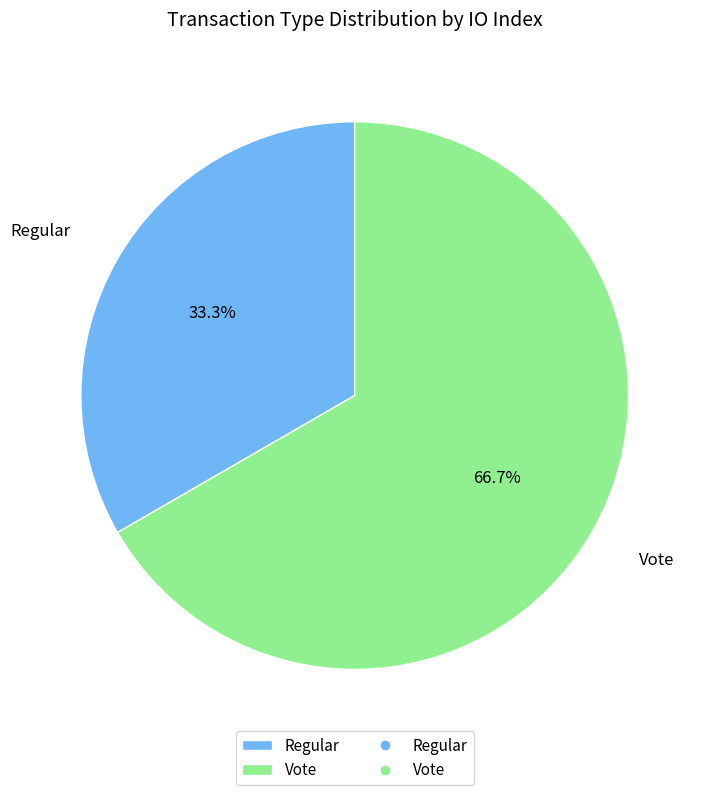

Does Regular represent more than half of the total?

No